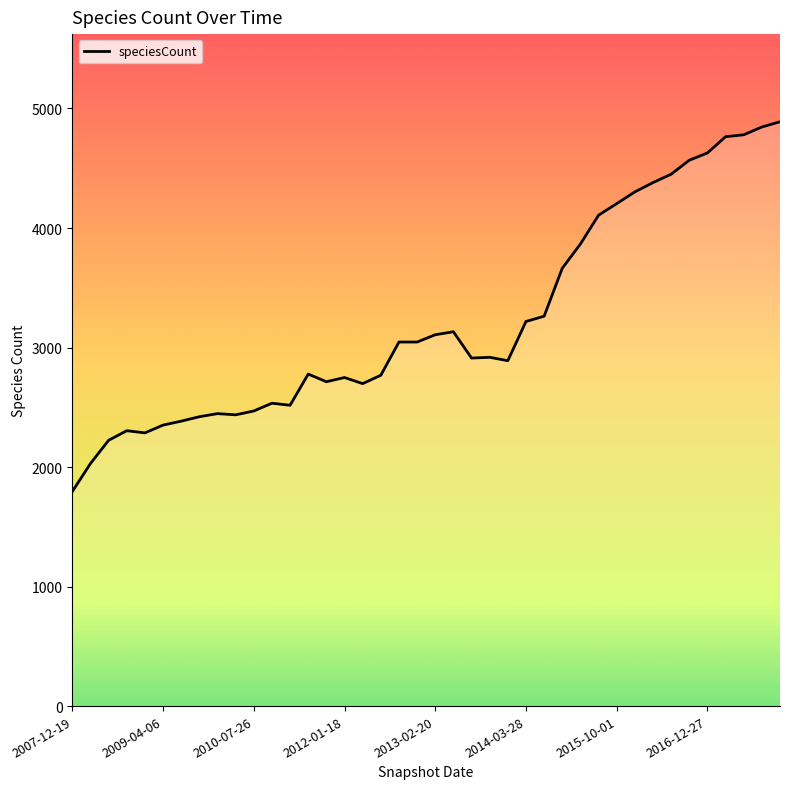

List the labels in order of value, smallest first.

2007-12-19, 2008-04-01, 2008-06-27, 2008-12-17, 2008-10-10, 2009-04-06, 2009-06-17, 2009-09-25, 2010-04-01, 2009-12-16, 2010-07-26, 2011-02-21, 2010-11-17, 2012-03-26, 2011-09-05, 2012-01-18, 2012-07-13, 2011-06-10, 2013-12-20, 2013-07-09, 2013-09-10, 2012-10-31, 2012-12-11, 2013-02-20, 2013-05-21, 2014-03-28, 2014-09-08, 2015-01-19, 2015-04-09, 2015-07-03, 2015-10-01, 2016-01-04, 2016-04-05, 2016-07-04, 2016-10-07, 2016-12-27, 2017-04-12, 2017-07-24, 2017-10-12, 2017-12-22